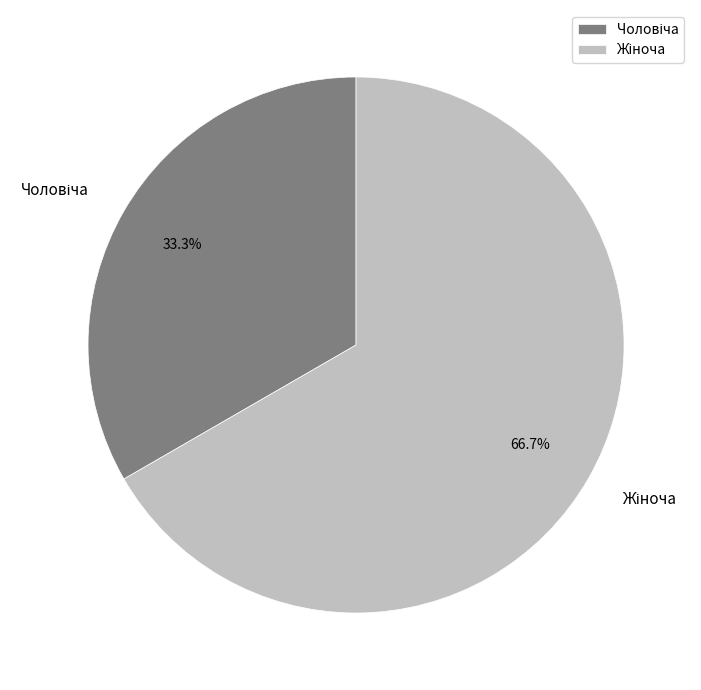

Is there a majority slice in this chart?

Yes